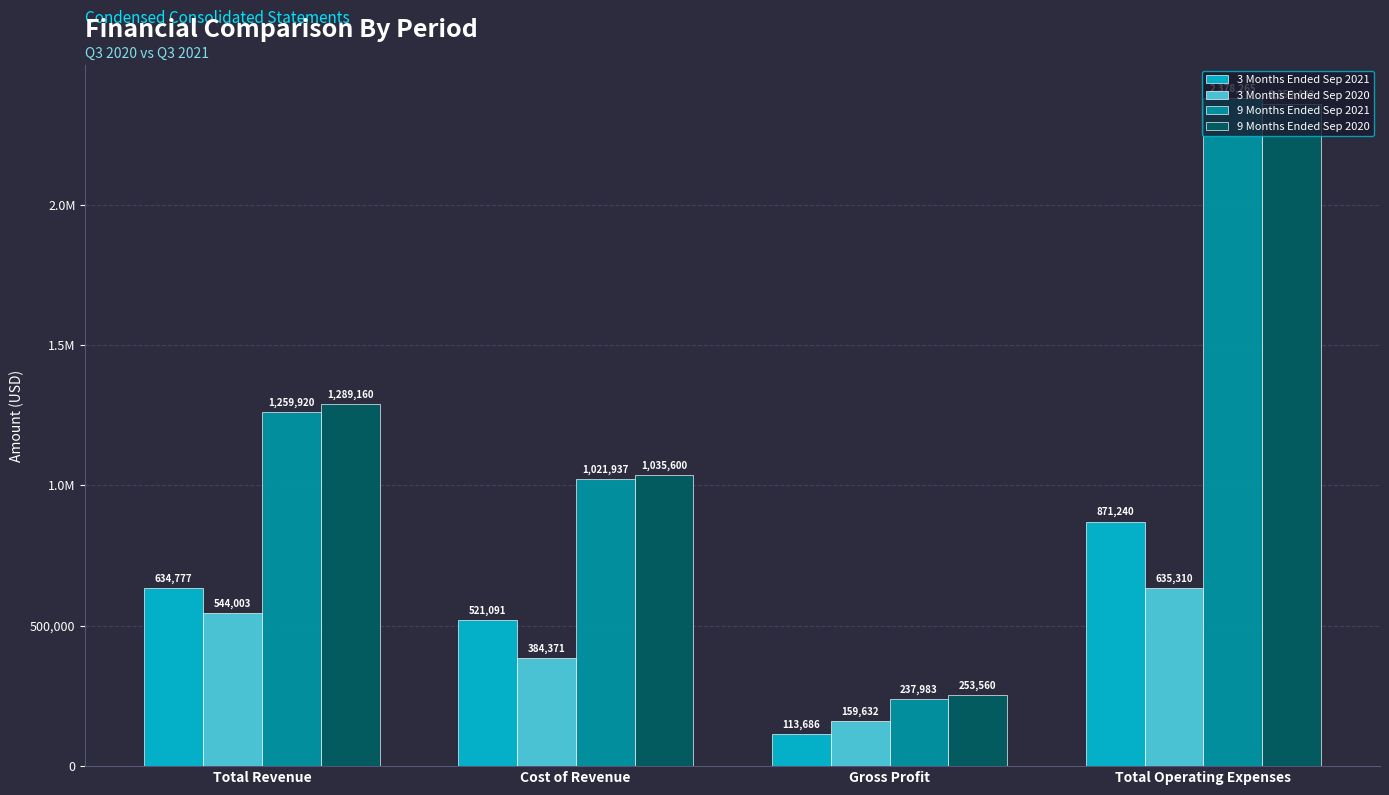

At which label does 3 Months Ended Sep 2020 reach its peak?

Total Operating Expenses